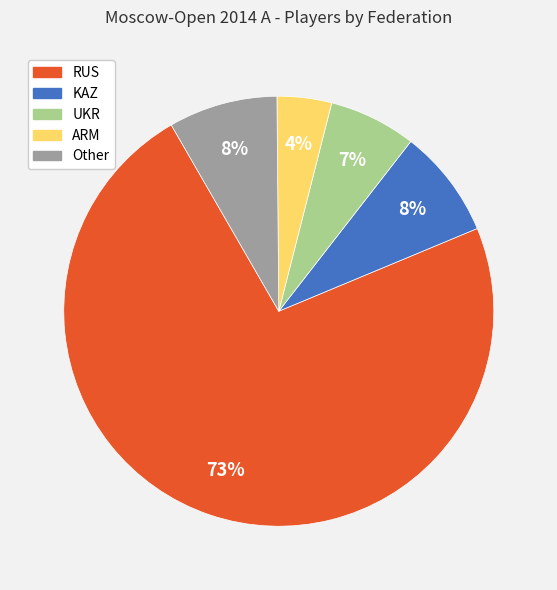

To the nearest percent, what percentage of the pie is ARM?

4%